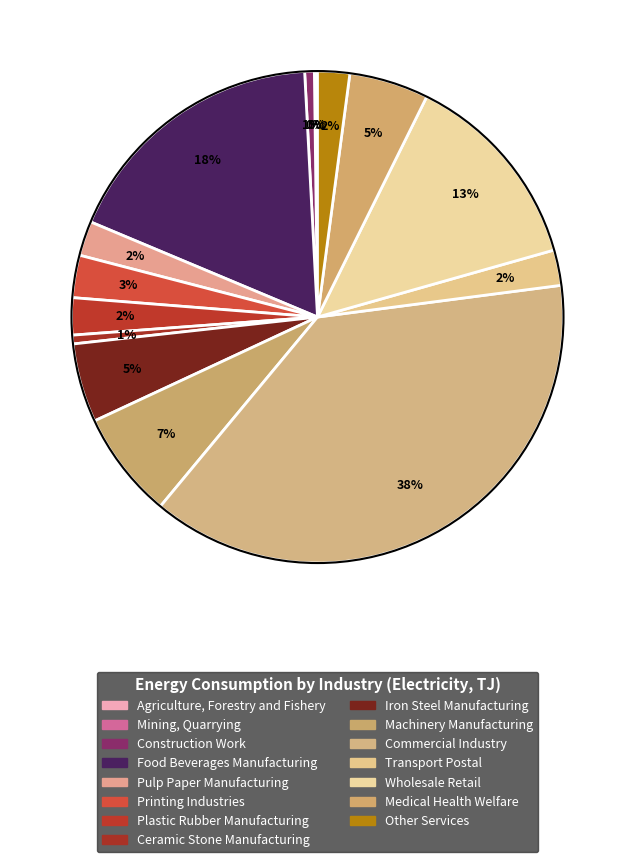

True or false: Iron Steel Manufacturing accounts for 5% of the total.

True